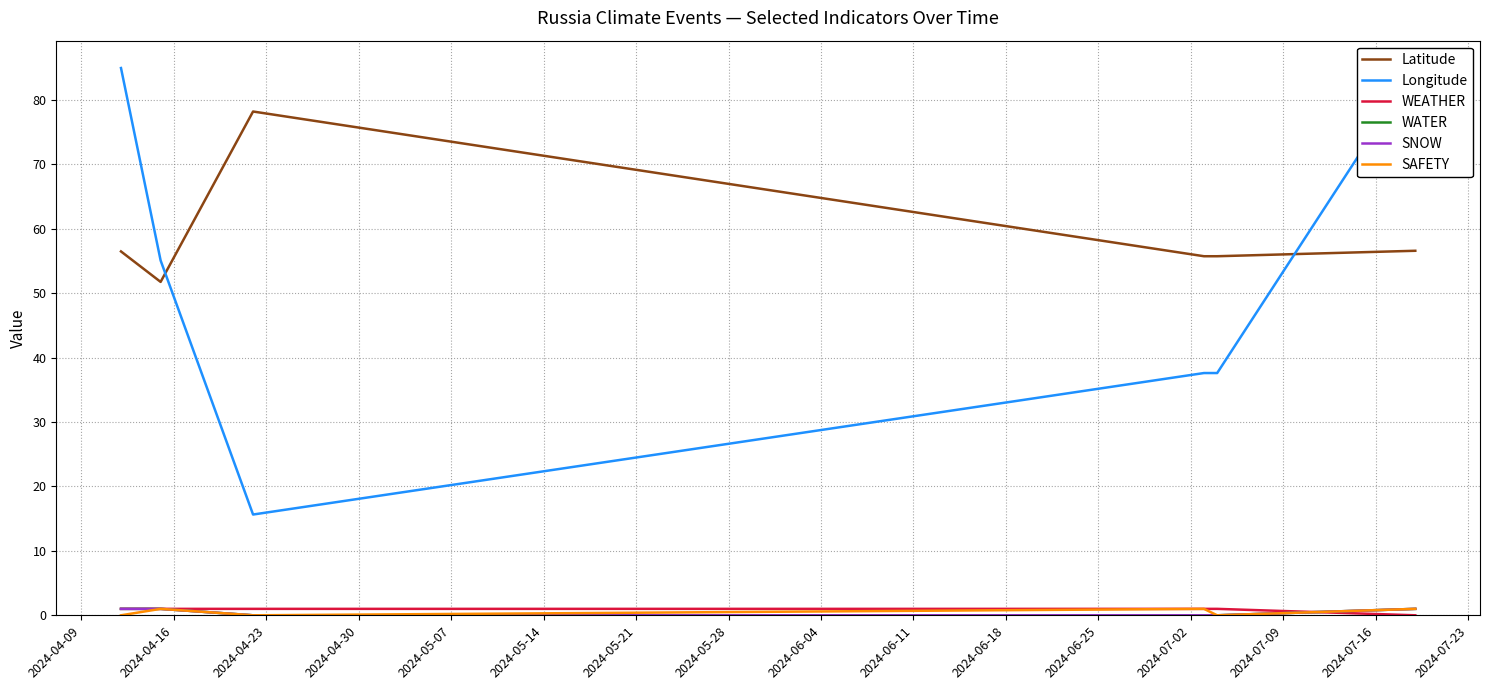

What is the sum of all Latitude values?

354.6